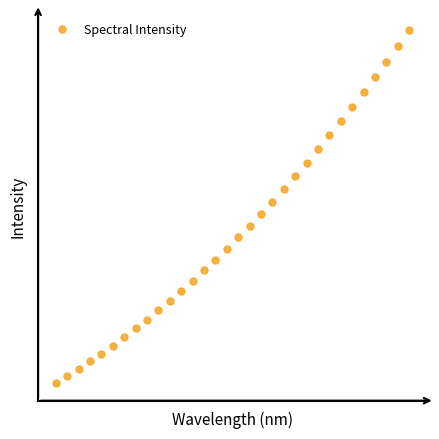

Reading right to left, extract all data points from this chart.

31=6215.5	30=6070.0	29=5927.9	28=5789.9	27=5653.6	26=5523.9	25=5395.1	24=5265.7	23=5139.0	22=5015.6	21=4897.0	20=4780.2	19=4662.4	18=4557.5	17=4453.2	16=4347.8	15=4241.8	14=4144.1	13=4048.6	12=3955.2	11=3860.9	10=3773.1	9=3689.6	8=3605.4	7=3526.9	6=3449.3	5=3371.2	4=3300.2	3=3233.2	2=3163.2	1=3097.5	0=3034.9